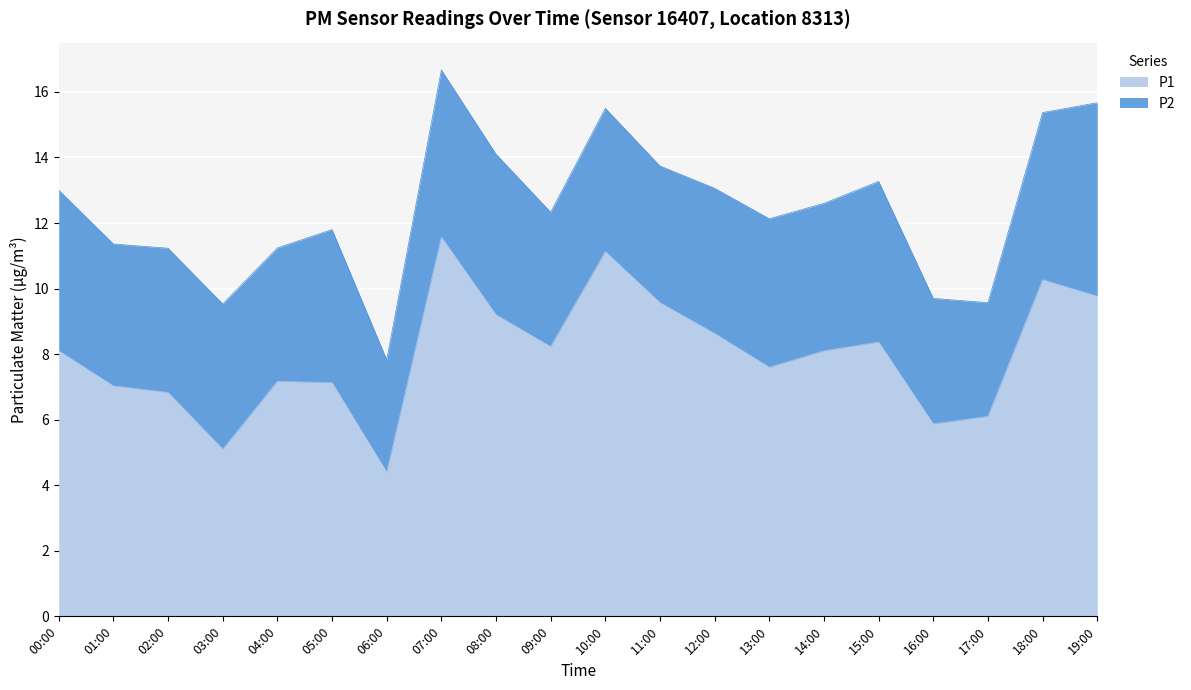

Rank the categories by value from highest to lowest.

07:00, 10:00, 18:00, 19:00, 11:00, 08:00, 12:00, 15:00, 09:00, 00:00, 14:00, 13:00, 04:00, 05:00, 01:00, 02:00, 17:00, 16:00, 03:00, 06:00